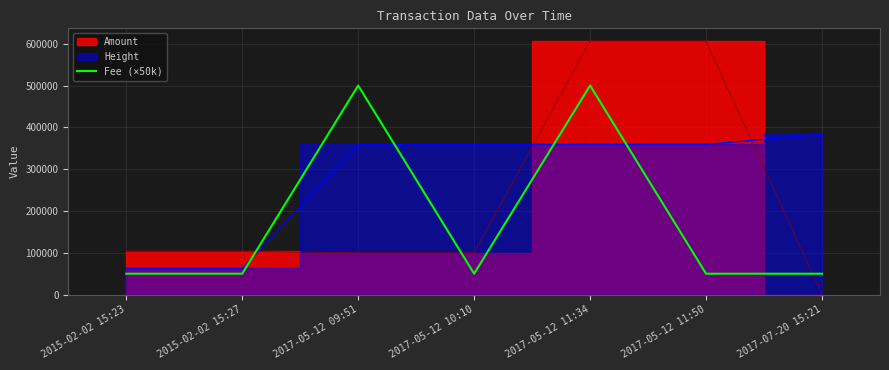

The value of Fee (×50k) at 2017-07-20 15:21 is 50000. True or false?

True